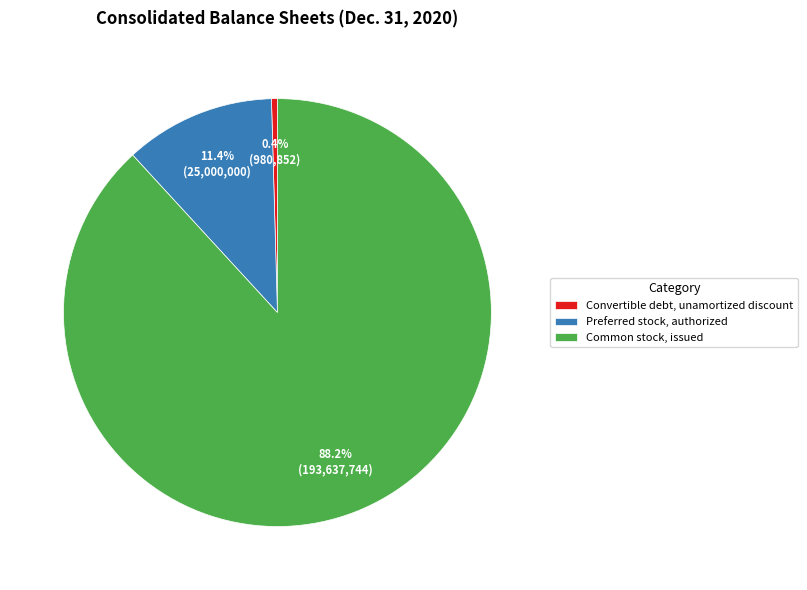

Rank the categories by value from lowest to highest.

Convertible debt, unamortized discount, Preferred stock, authorized, Common stock, issued